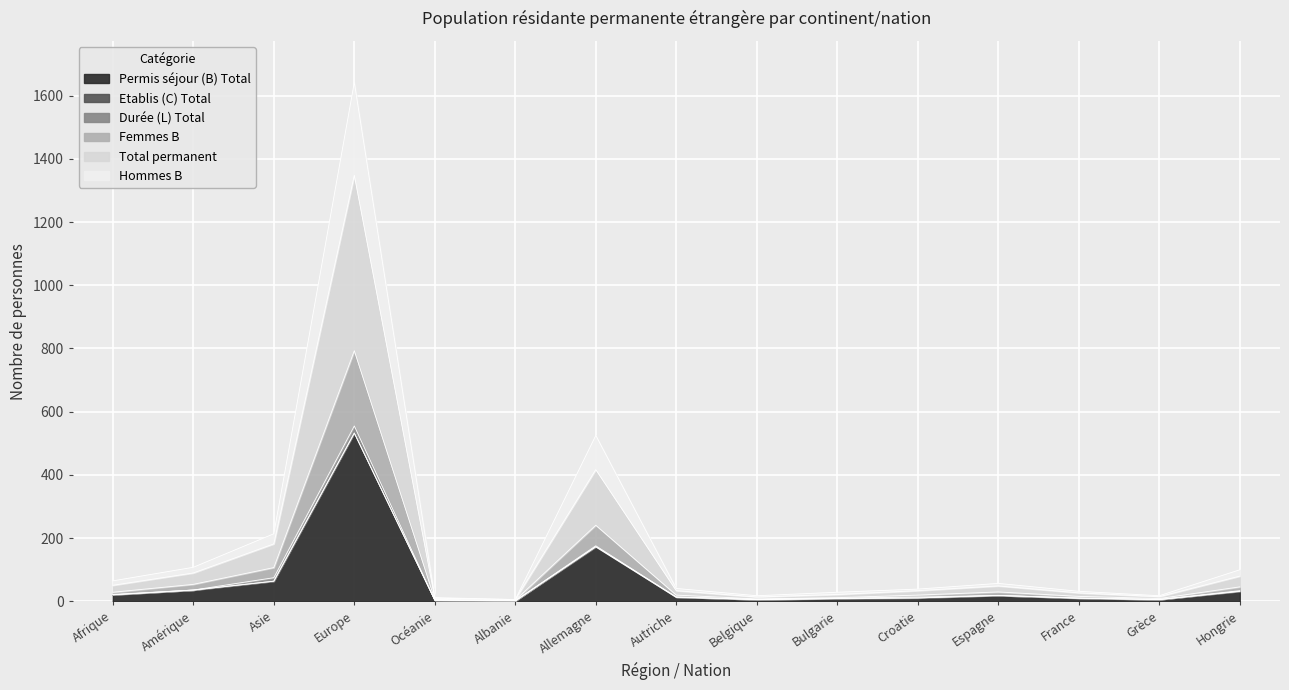

Which label corresponds to the largest value in the chart?

Europe